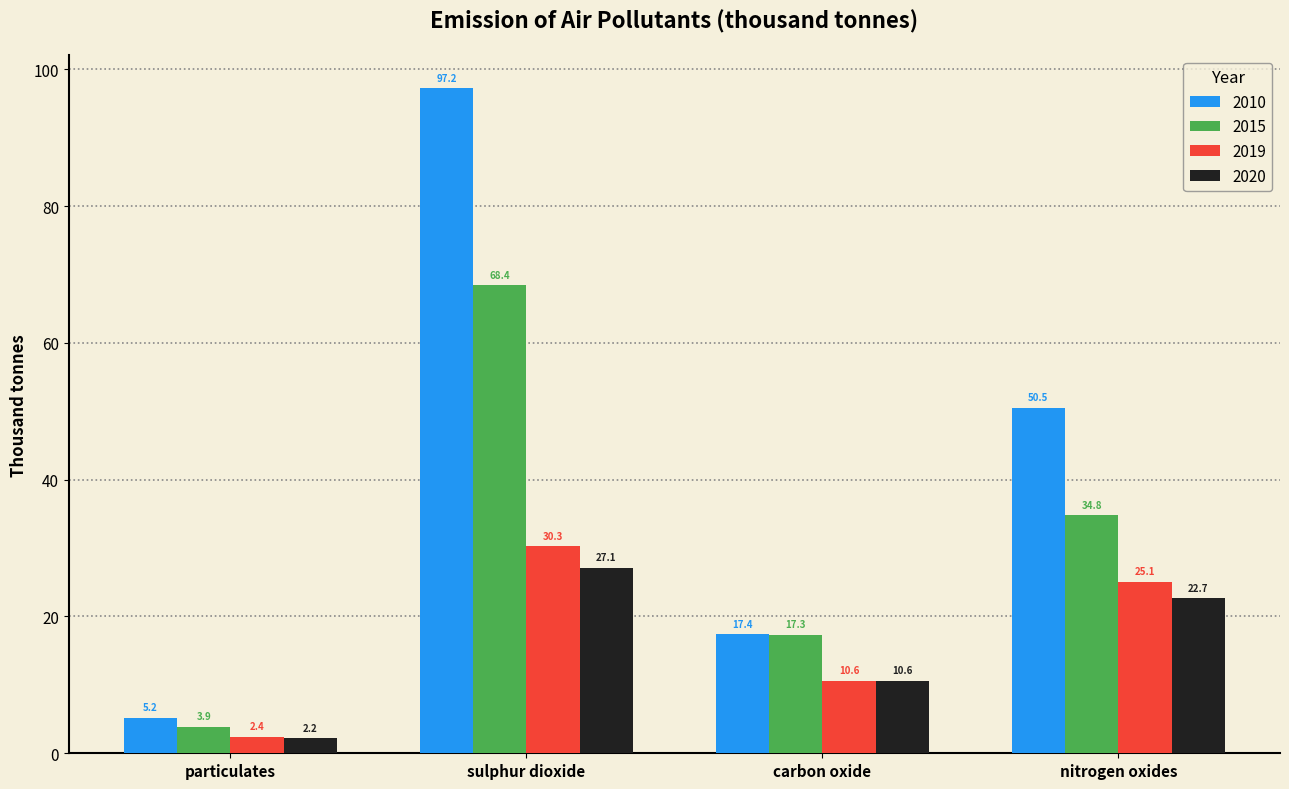

What is the sum of all 2010 values?

170.3